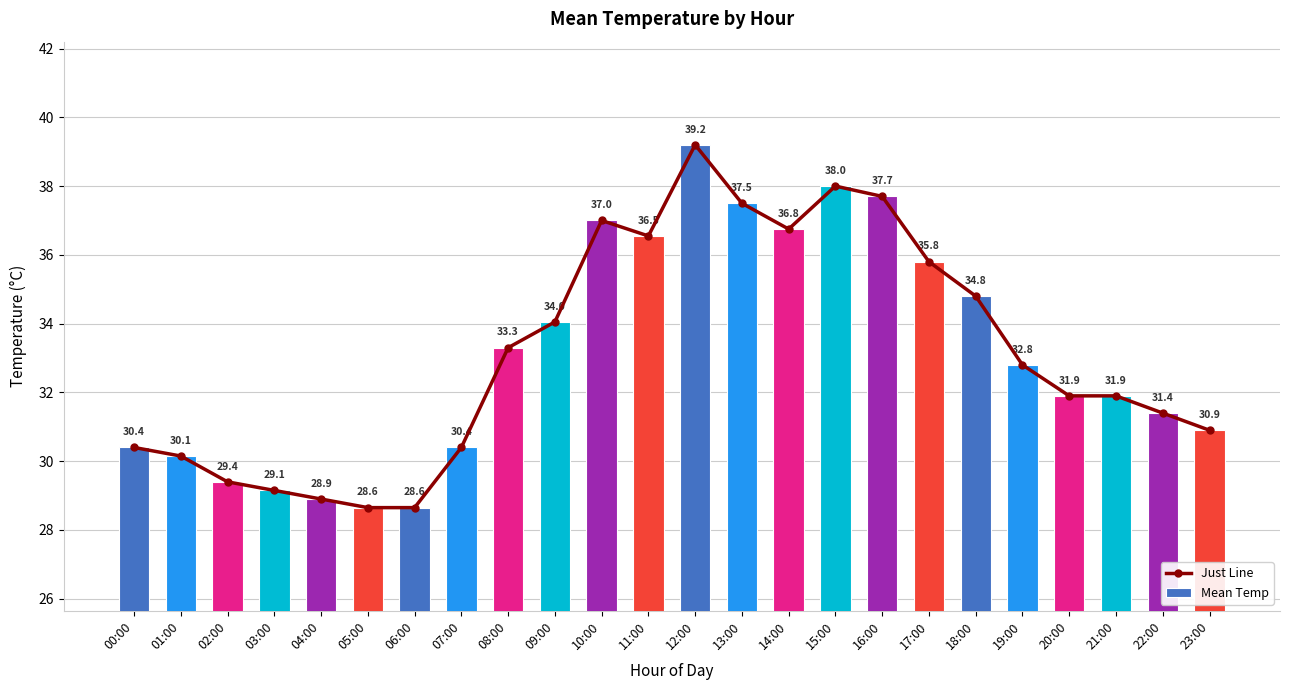

Is the value of Mean Temp at 22:00 greater than the value of Just Line at 20:00?

No